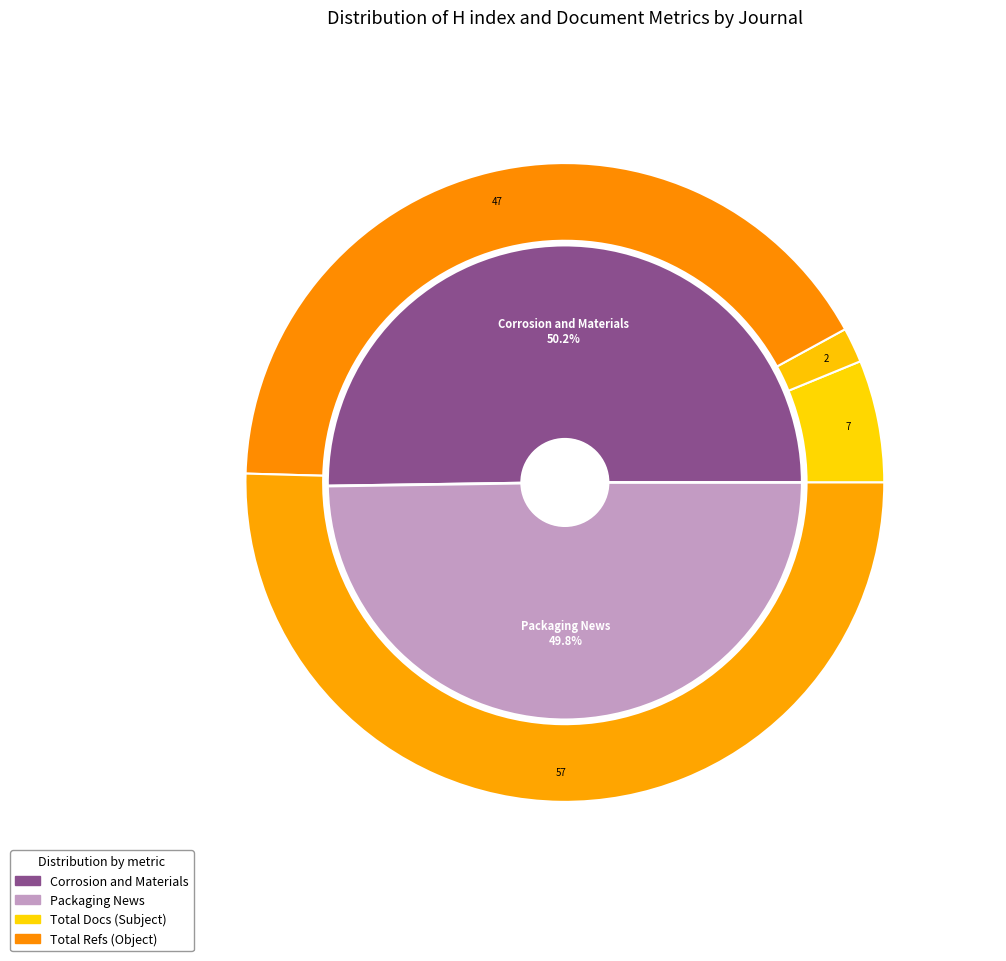

Approximately how many times larger is the value at Corrosion and Materials compared to Packaging News?

1.0